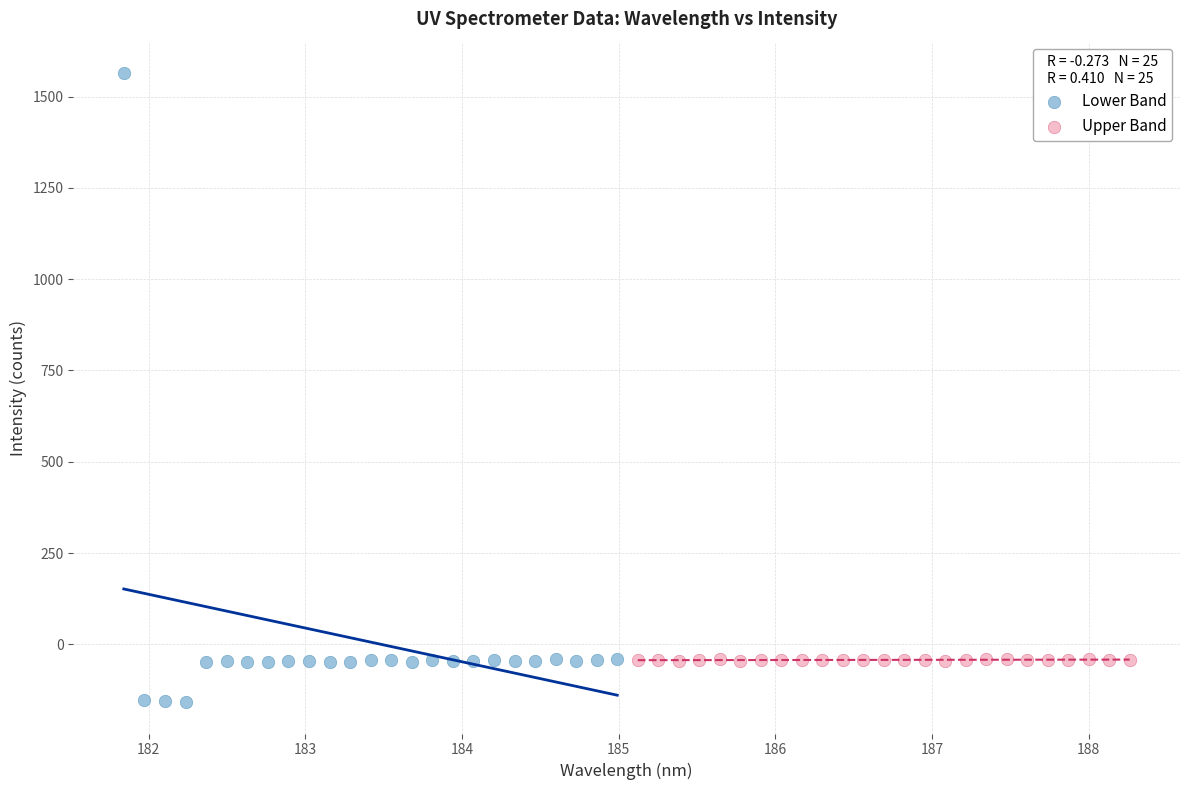

Which series reaches the maximum Y coordinate?

Lower Band